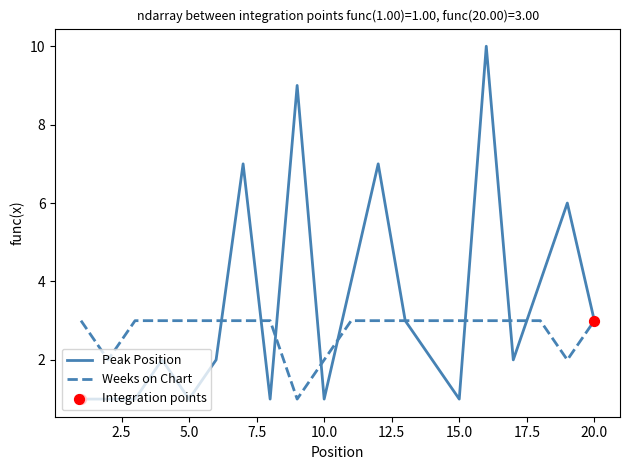

Which series has the largest total across all categories?

Peak Position